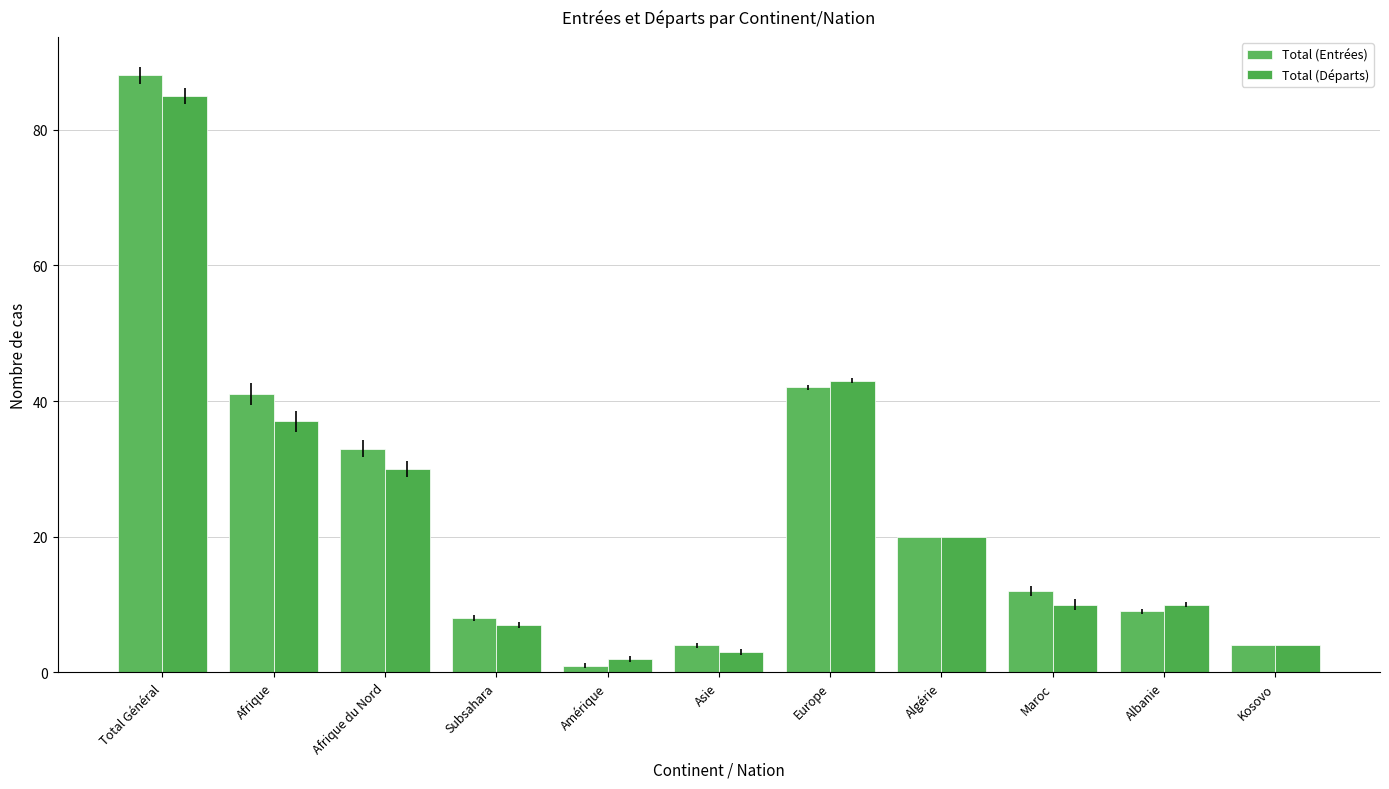

Is it true that Total (Départs) equals 15 at Albanie?

False